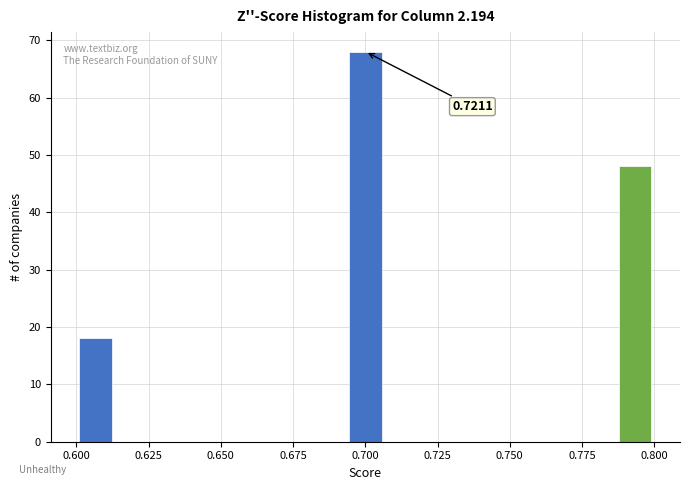

Read against the x-axis, roughly where is the centre of the tallest bar?

0.700